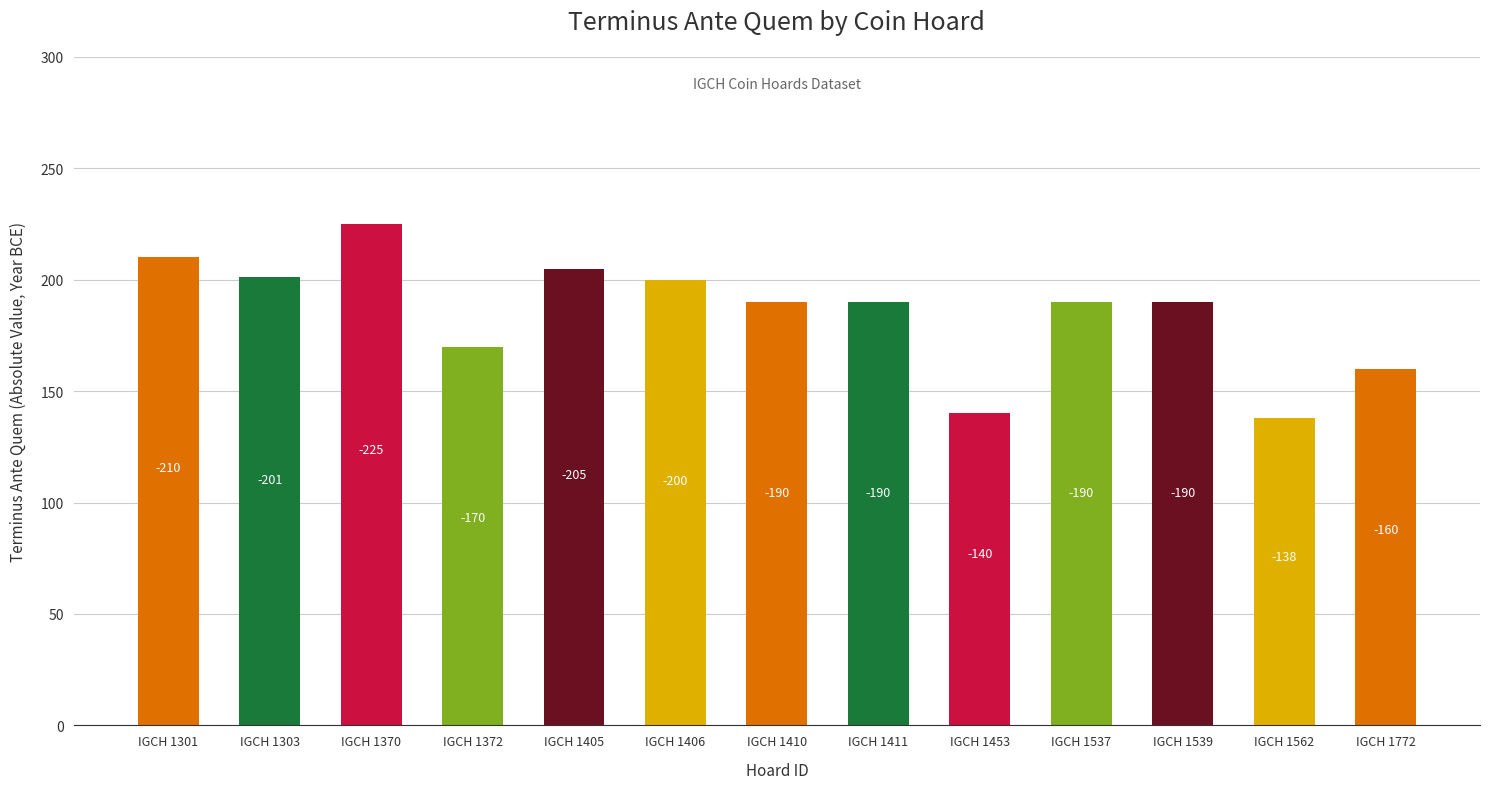

Does the chart contain stacked bars?

No